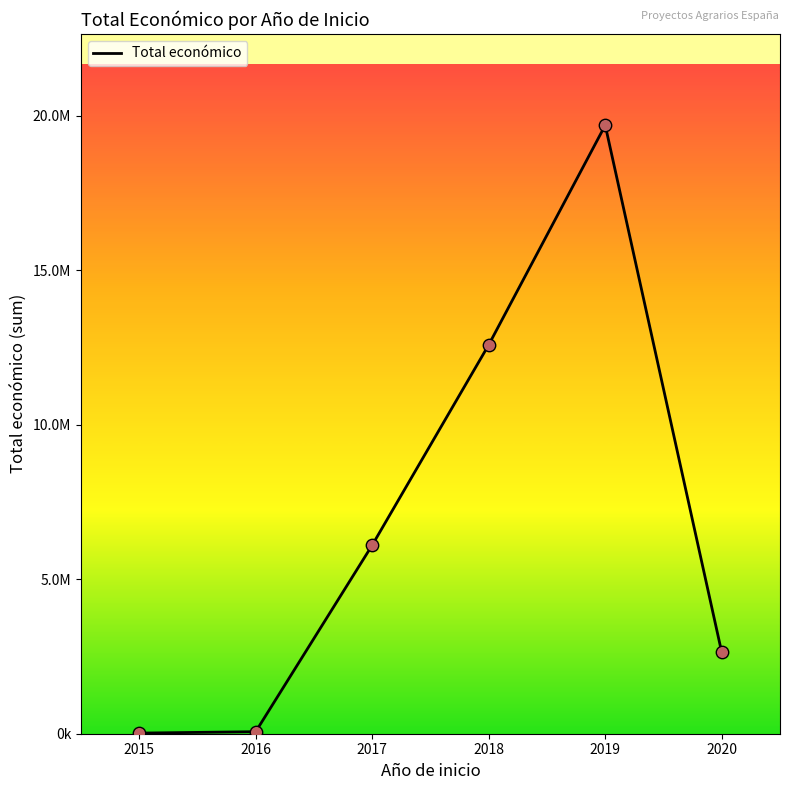

Approximately how many times larger is the value at 2020 compared to 2019?

0.1